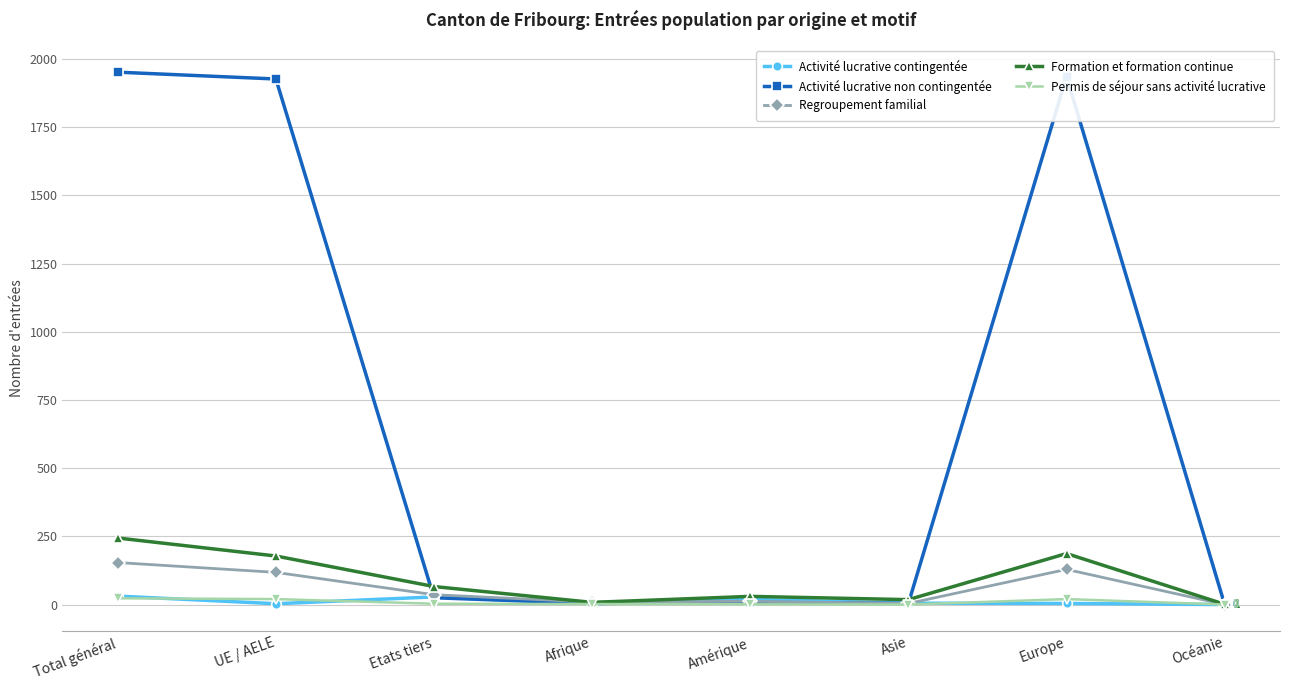

Count the number of categories in the chart.

8